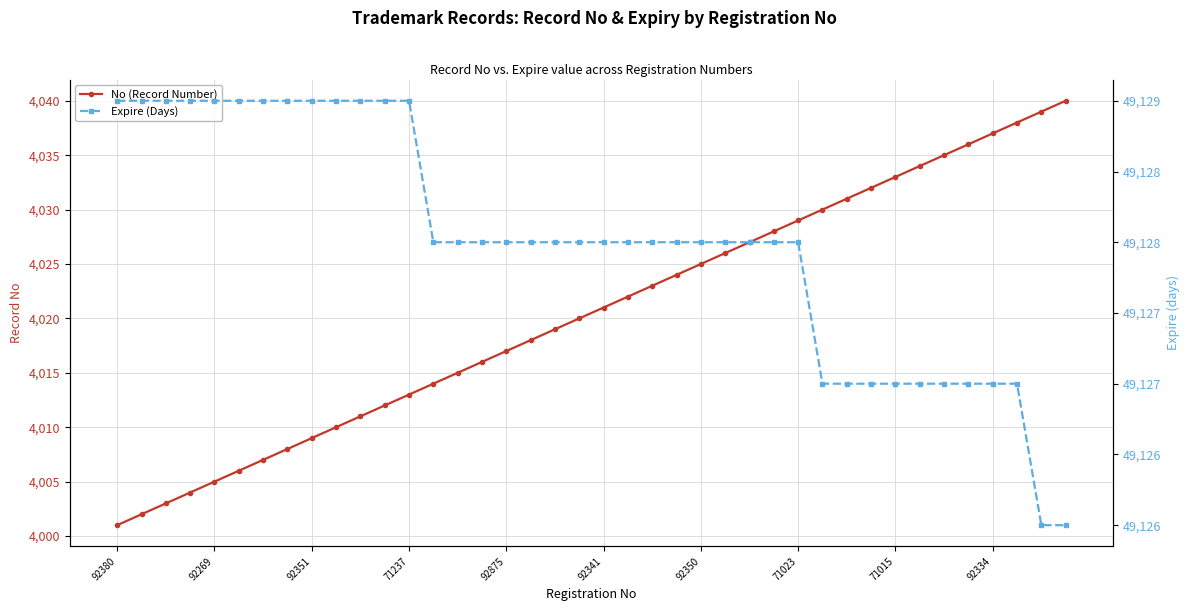

Is the value of Expire (Days) at 71237 greater than the value of No (Record Number) at 71015?

Yes